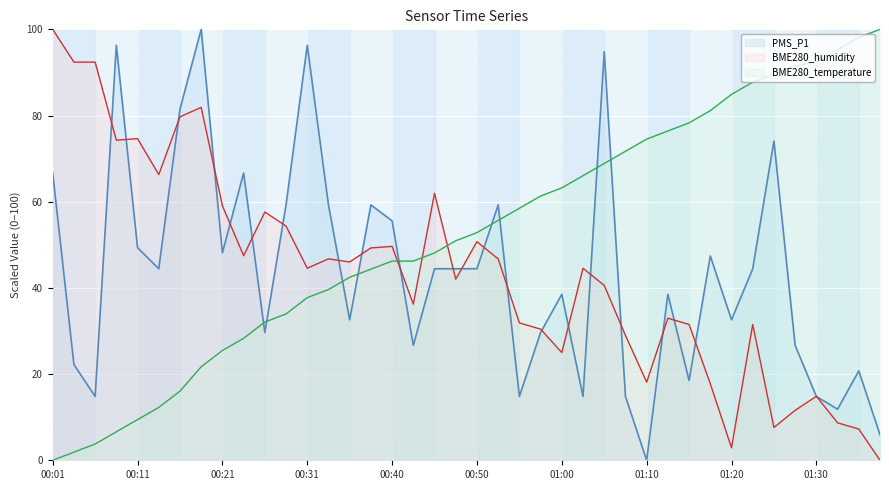

Which category has the lowest value in the BME280_humidity series?

01:37